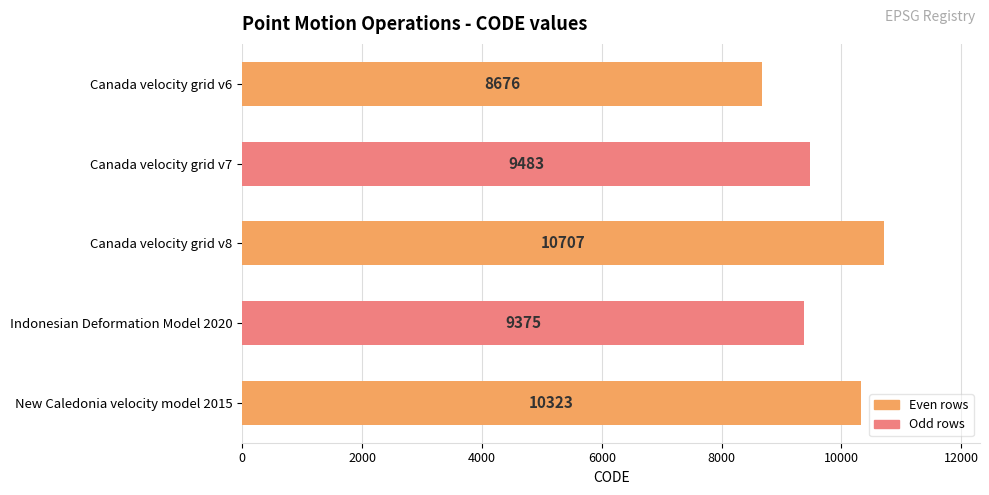

How many bars are there in total?

5